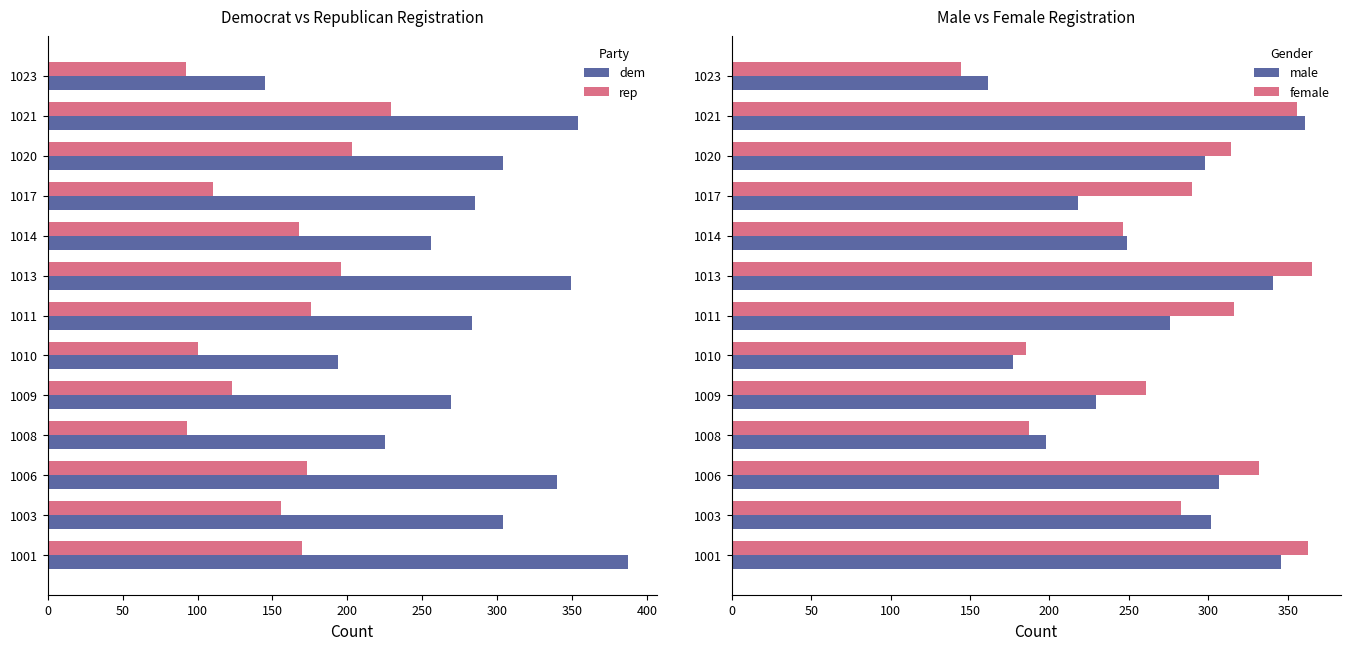

What is the difference between the second highest and minimum values in the rep series?

111